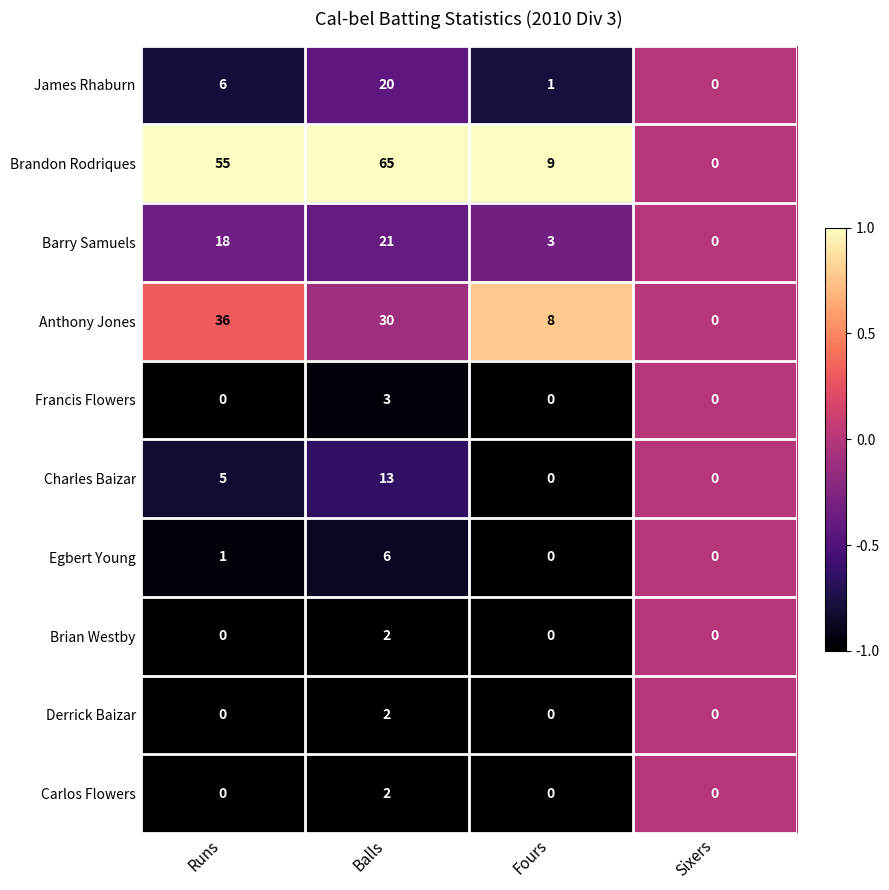

Which series has the widest spread of values?

Brandon Rodriques